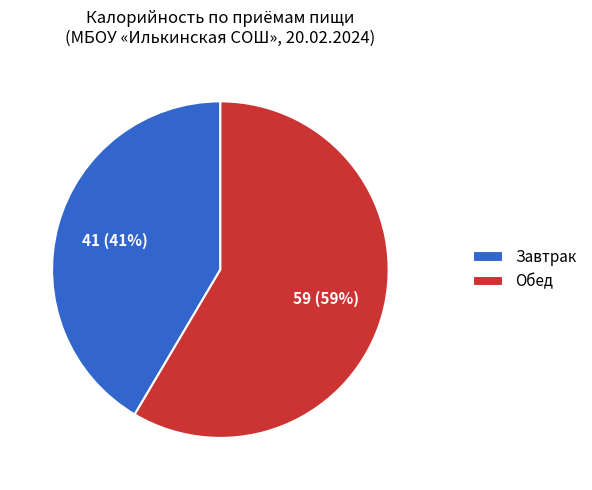

What is the ratio of the value at Обед to the value at Завтрак?

1.4